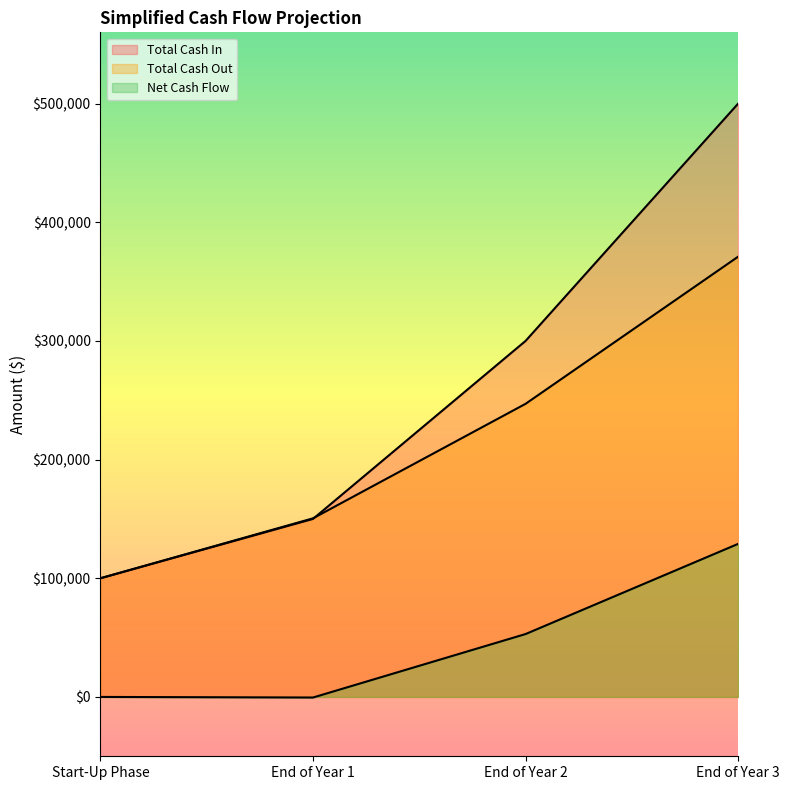

What is the average value of the Net Cash Flow series?

45375